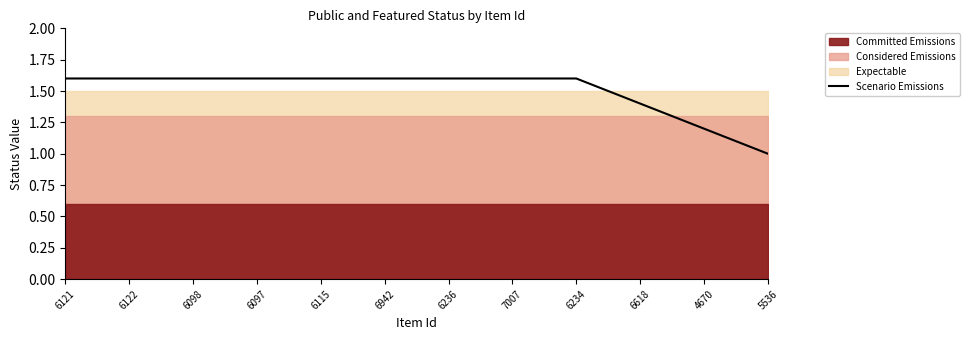

Which label corresponds to the smallest value in the chart?

5536